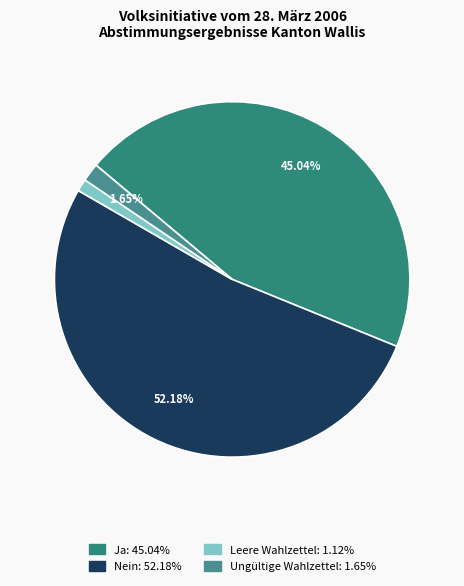

Is it true that Leere Wahlzettel is 1% of the pie?

True